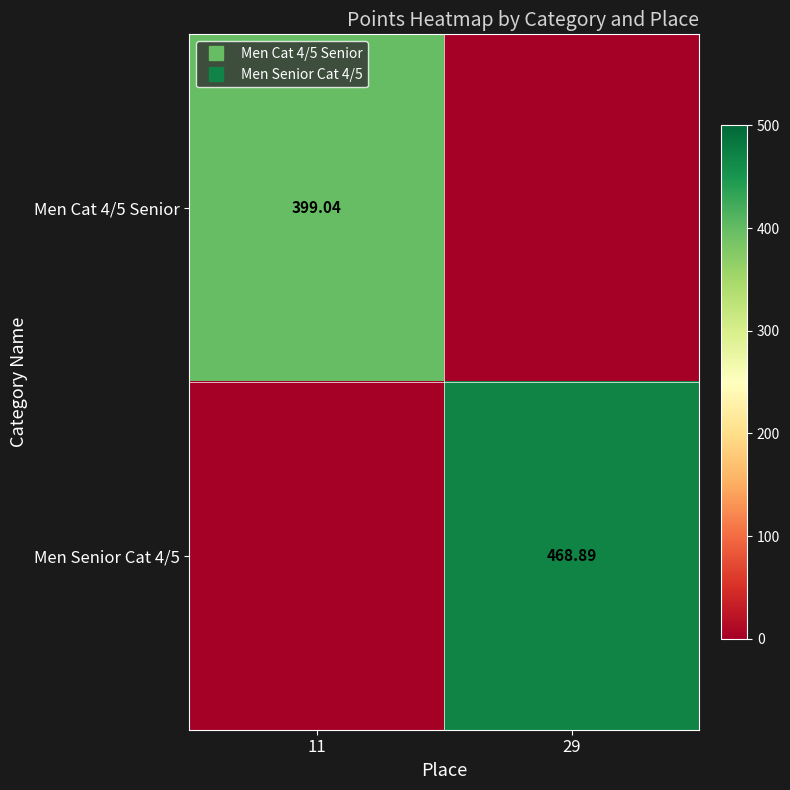

Which series has the largest range (max minus min)?

Men Senior Cat 4/5